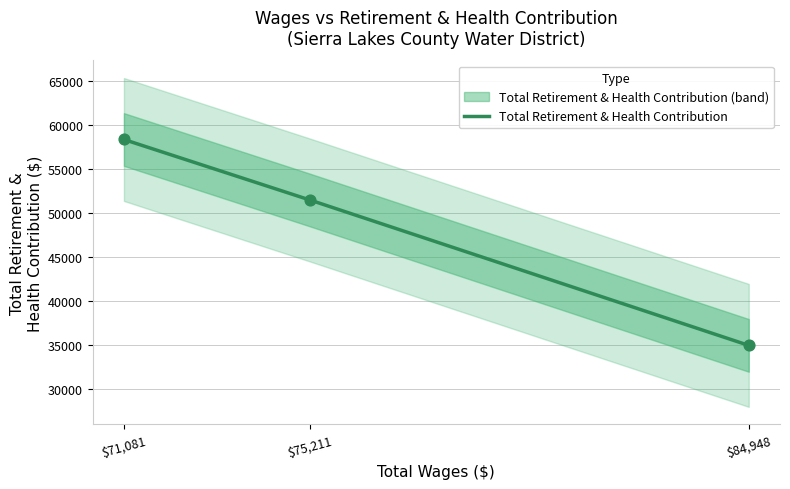

What is the change in value from $71,081 to $84,948?

-23447